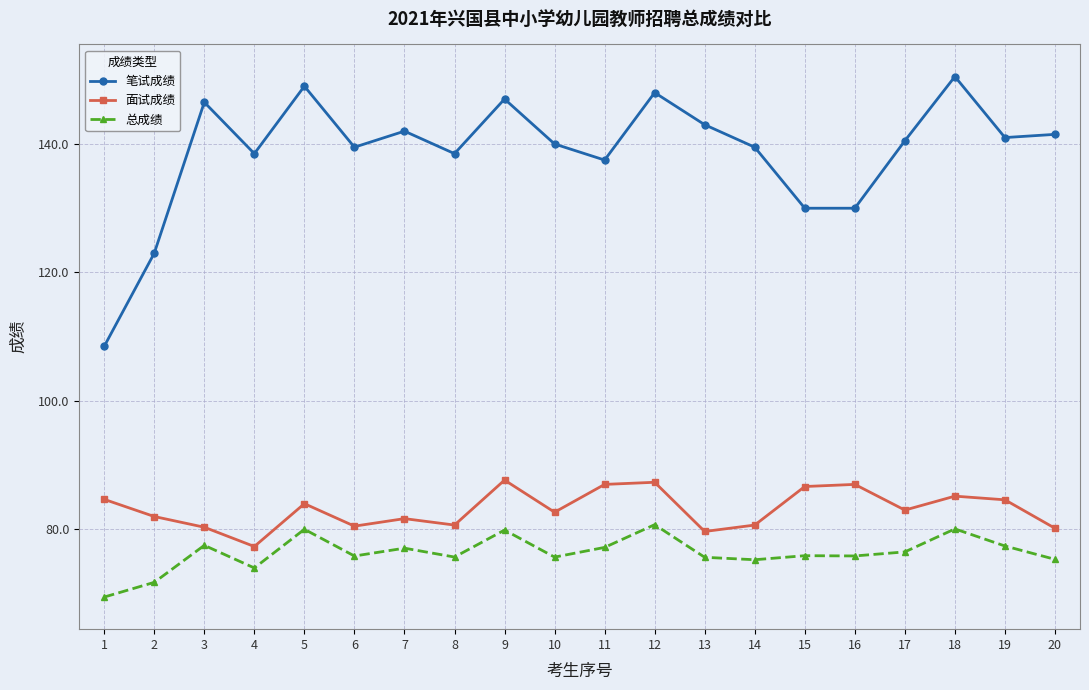

Which label corresponds to the smallest value in the chart?

1